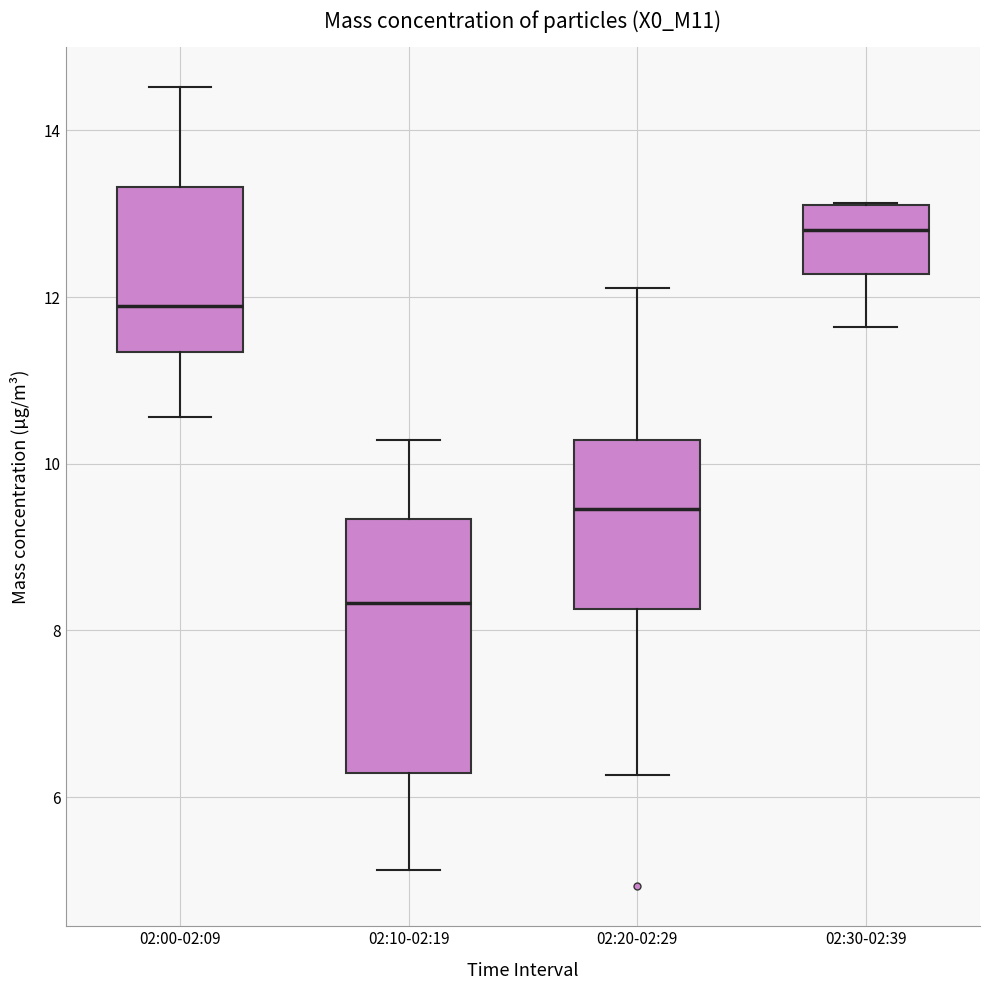

Reading left to right, transcribe this box plot: for each box, give where its median line is, the range the box spans, and where its two whiskers end, as read against the y-axis. The values are not printed on the chart, so give them approximately, as read against the axis.

02:00-02:09: median 11.8, box 11.4 to 13.4, whiskers 10.6 to 14.6
02:10-02:19: median 8.4, box 6.2 to 9.4, whiskers 5.2 to 10.2
02:20-02:29: median 9.4, box 8.2 to 10.2, whiskers 6.2 to 12.2
02:30-02:39: median 12.8, box 12.2 to 13.2, whiskers 11.6 to 13.2